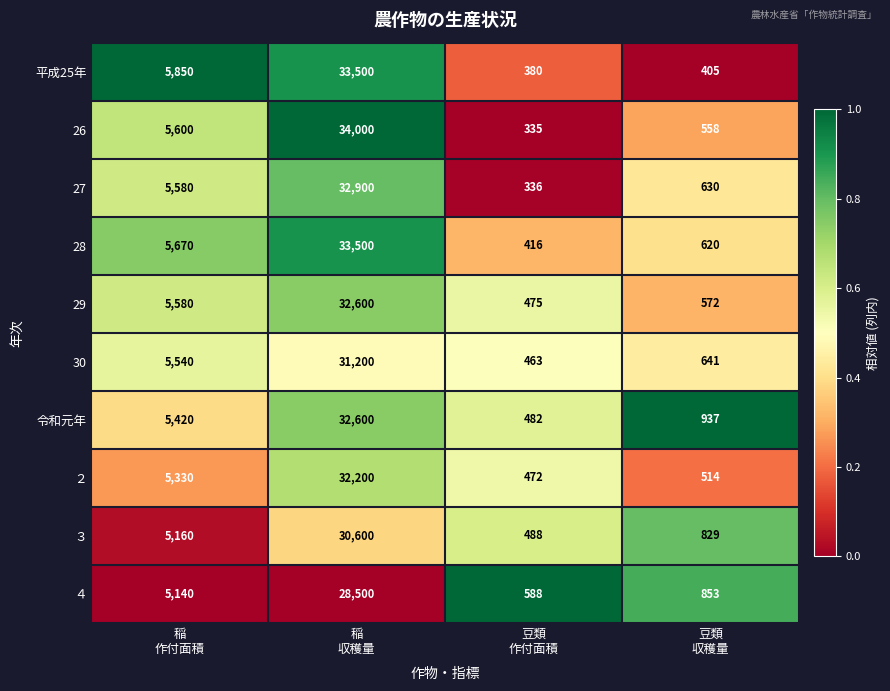

At which category is the sum across all series the highest?

稲
収穫量